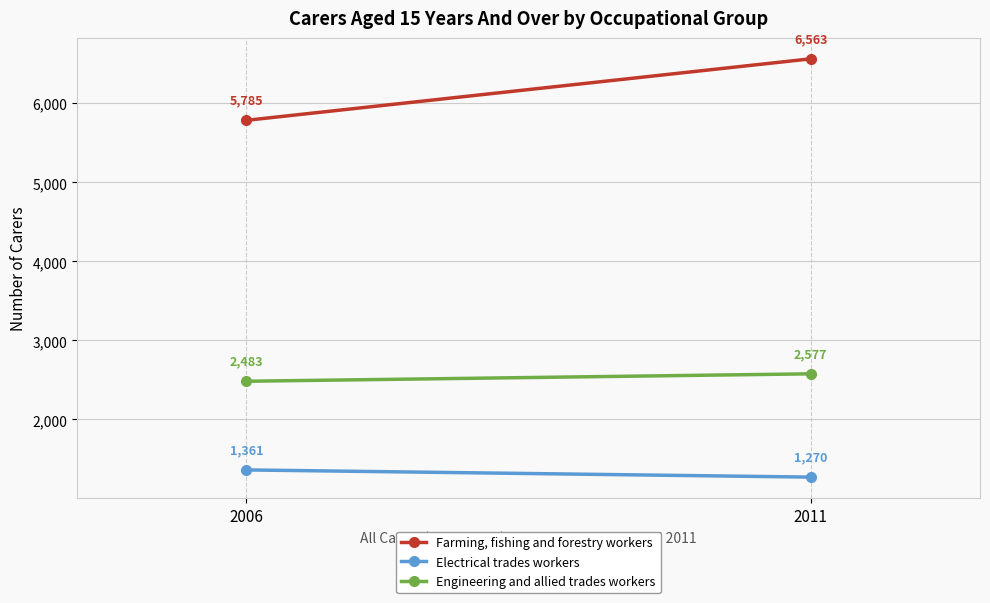

Reading left to right, transcribe all the data shown in this chart.

Farming, fishing and forestry workers: 5785	6563
Electrical trades workers: 1361	1270
Engineering and allied trades workers: 2483	2577